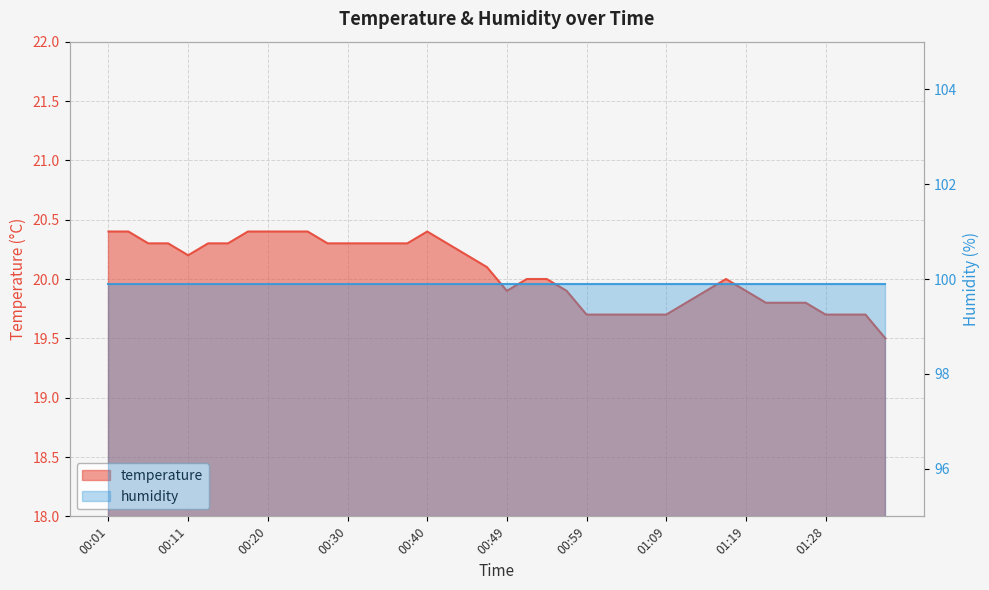

Rank the categories by value from lowest to highest.

01:36, 00:59, 01:02, 01:04, 01:06, 01:09, 01:28, 01:31, 01:33, 01:11, 01:21, 01:23, 01:26, 00:49, 00:57, 01:14, 01:19, 00:52, 00:54, 01:16, 00:47, 00:11, 00:45, 00:06, 00:08, 00:13, 00:16, 00:28, 00:30, 00:33, 00:35, 00:37, 00:42, 00:01, 00:03, 00:18, 00:20, 00:23, 00:25, 00:40